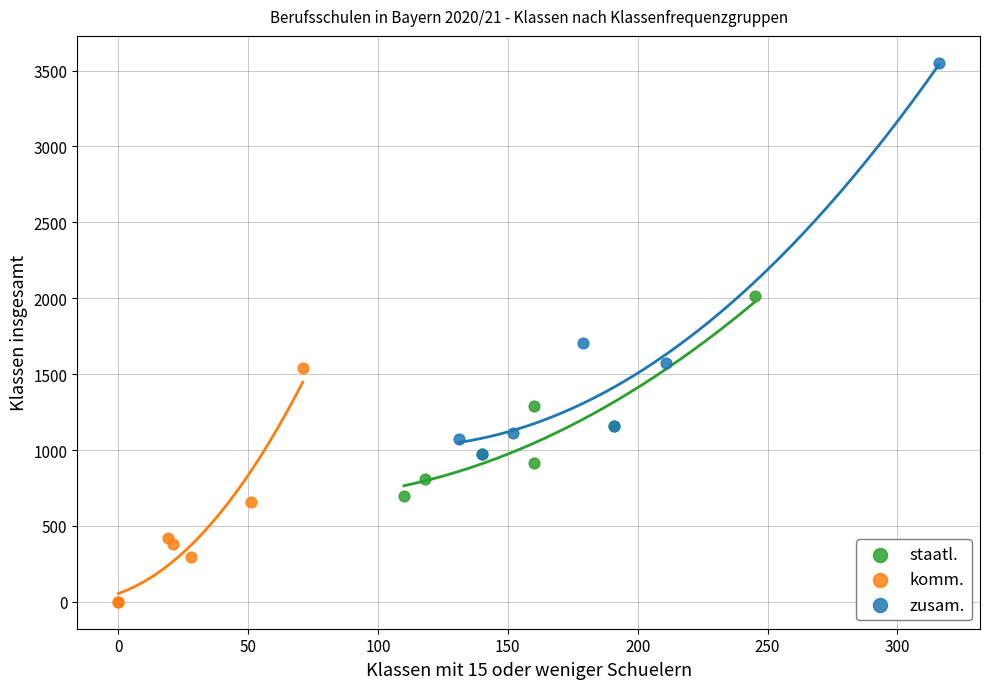

What are all the series names shown in the legend?

staatl., komm., zusam.